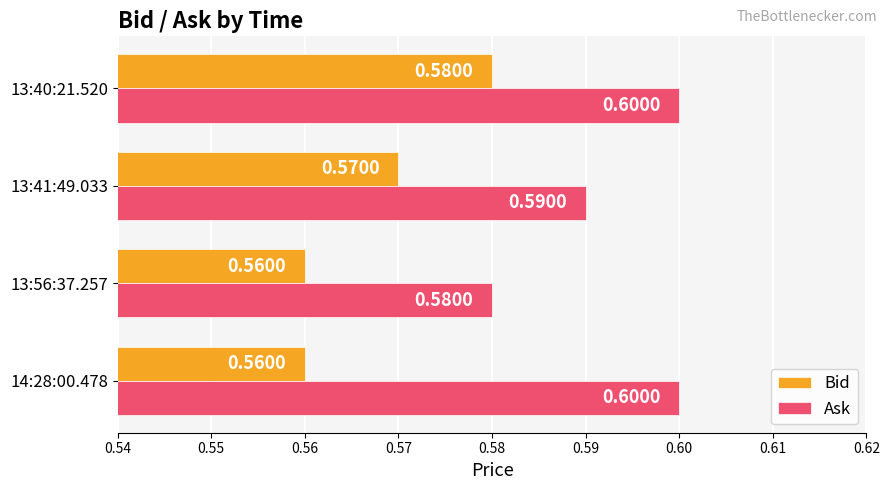

Rank the series by their average value, from highest to lowest.

Ask, Bid